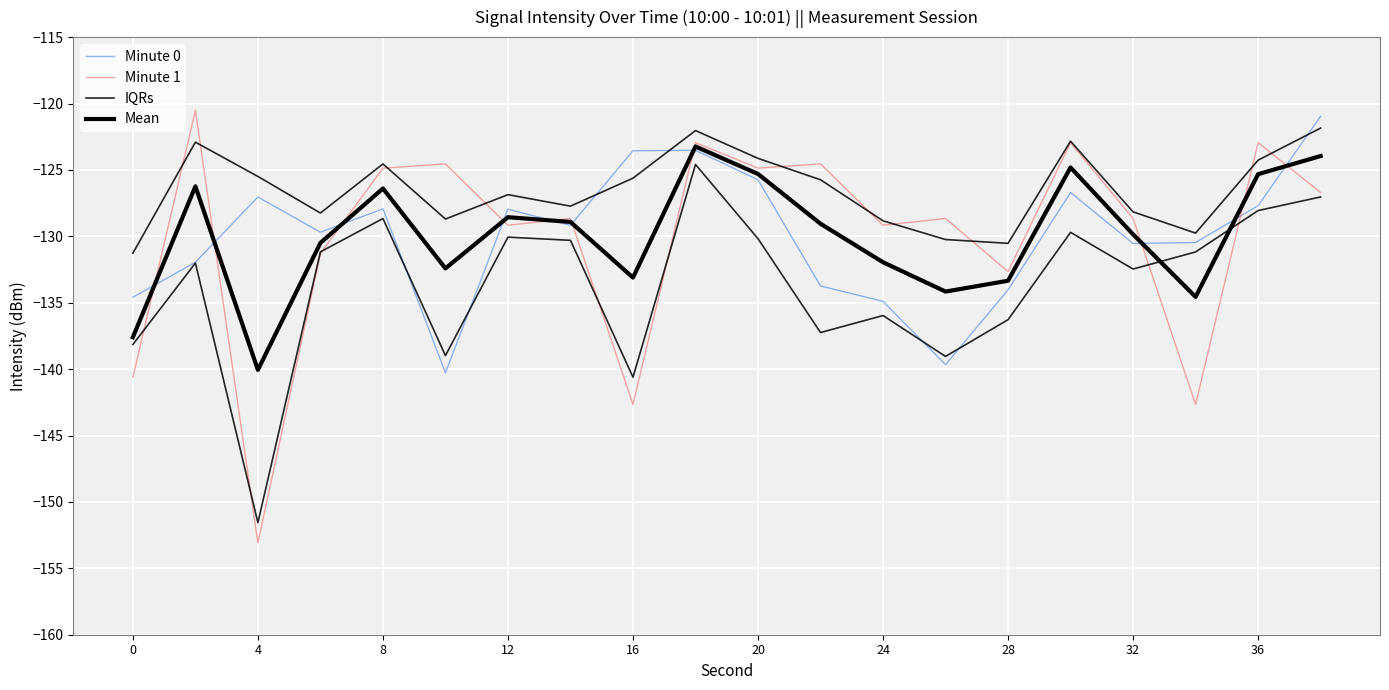

True or false: Mean has more than 1 points higher than both neighbors.

True